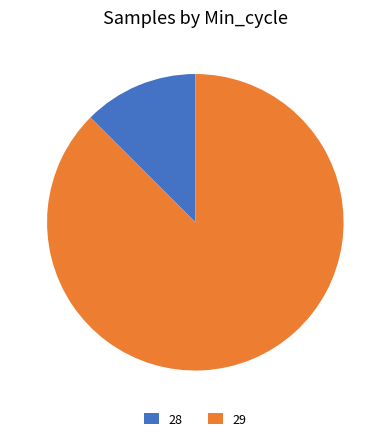

Is 29 the majority of the pie?

Yes